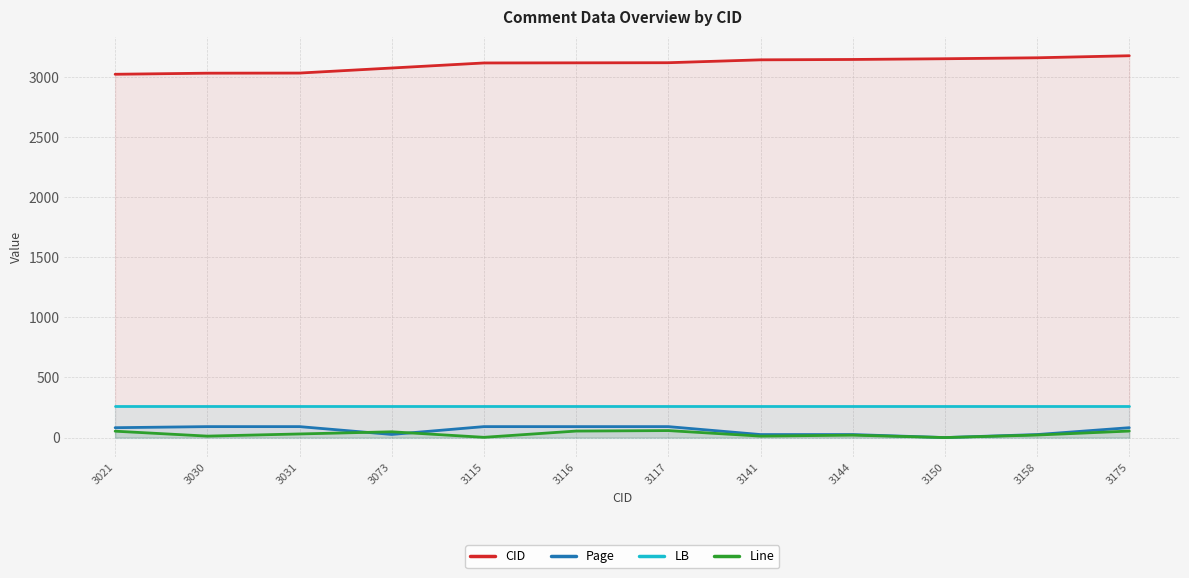

True or false: Page and CID cross at least once.

False